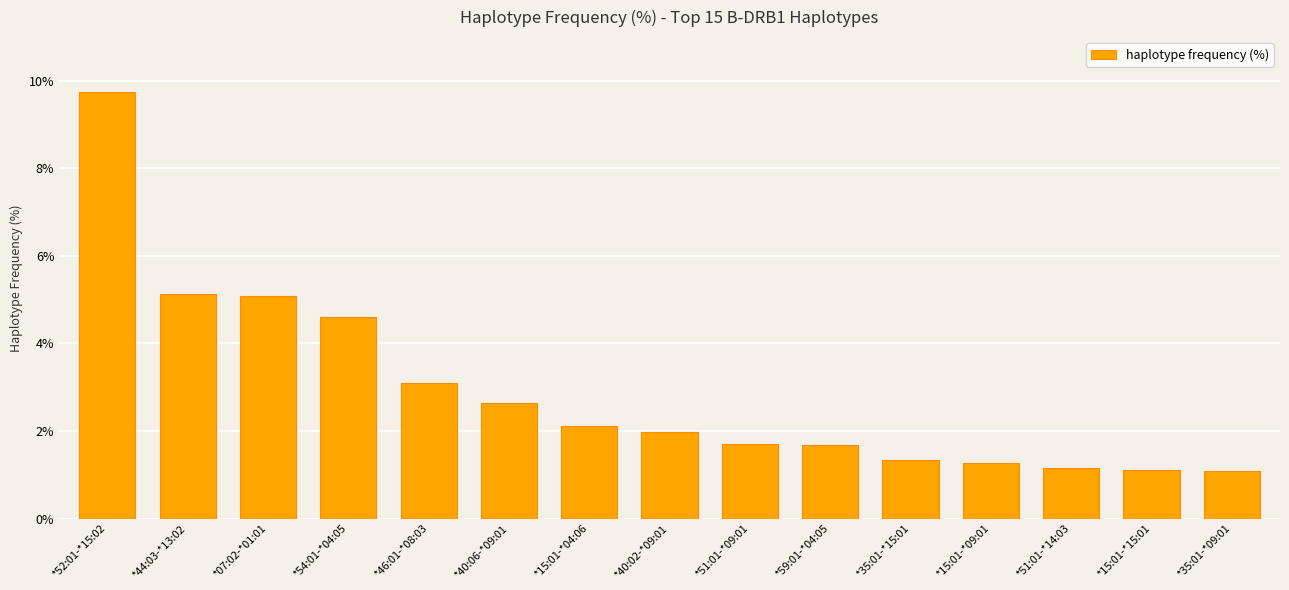

What is the label of the 8th bar from the right?

*40:02-*09:01